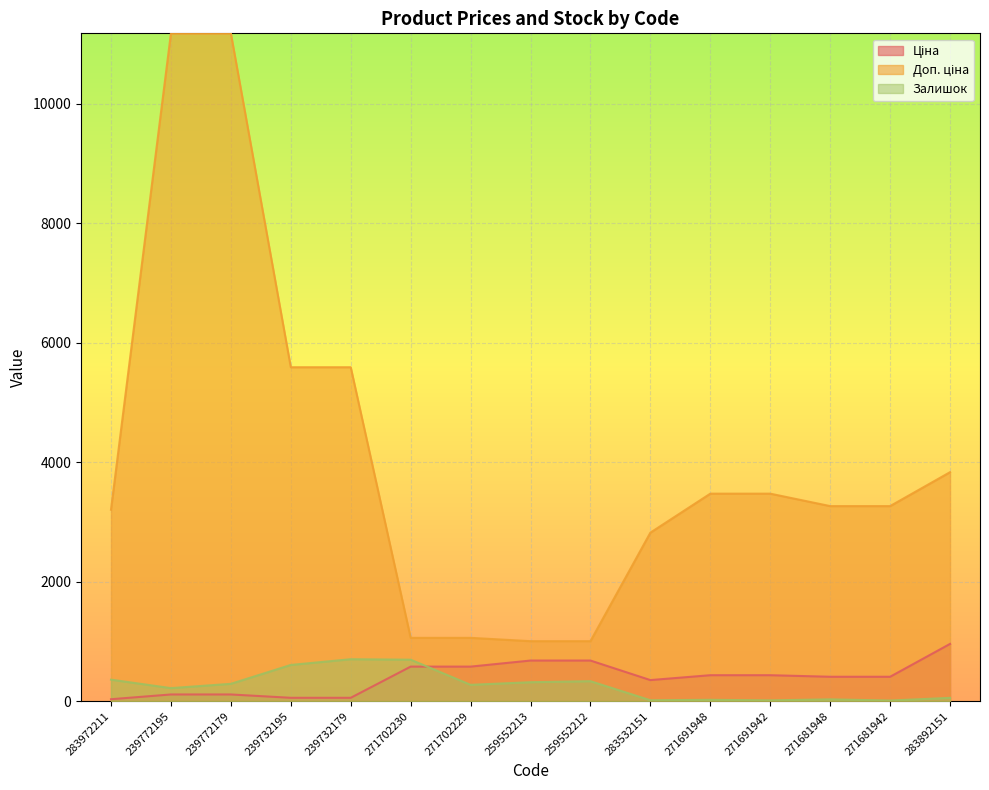

What is the average value of the Залишок series?

262.6